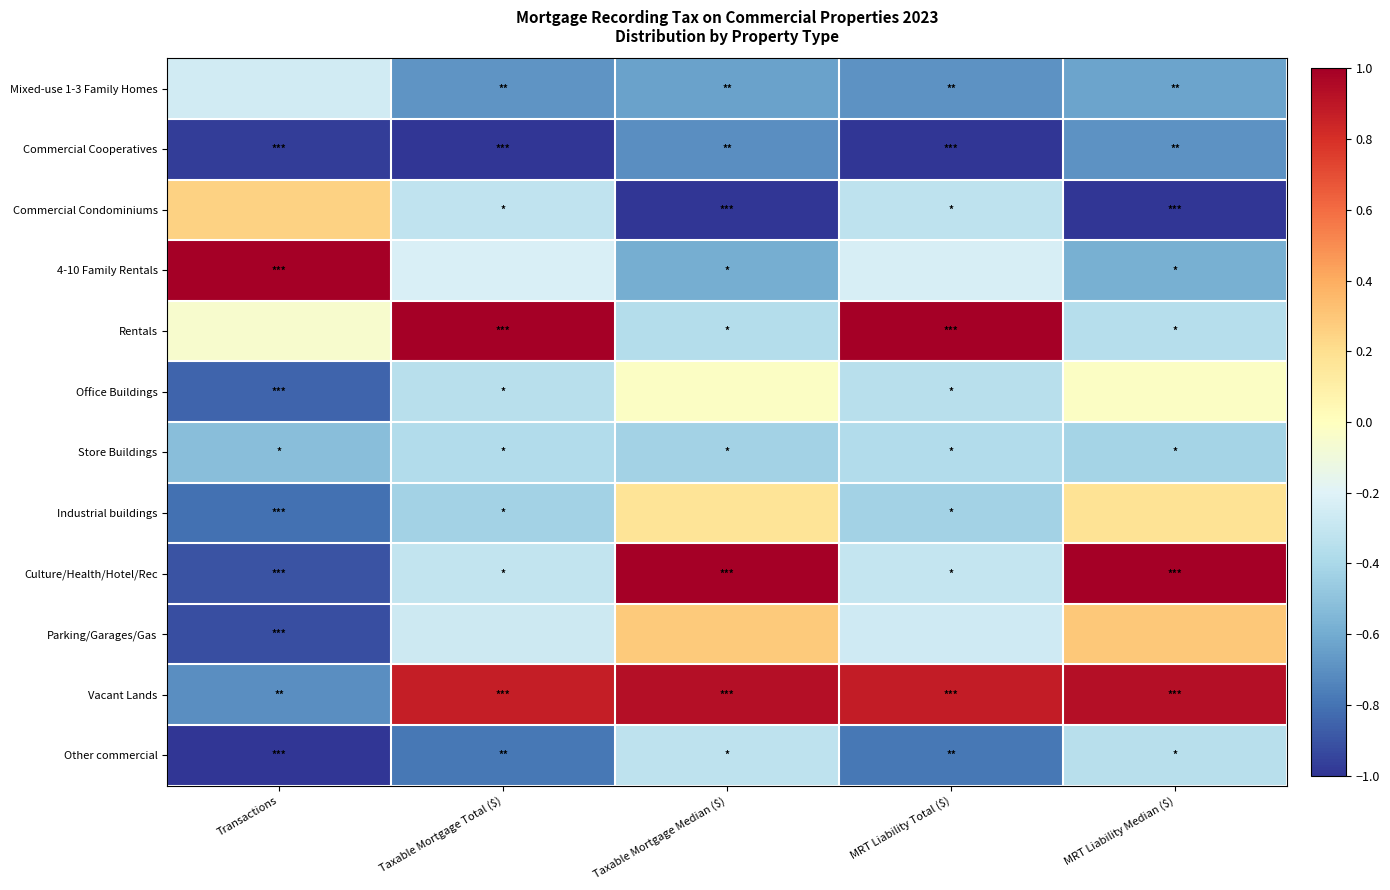

What is the spread (max minus min) of values at MRT Liability Total ($)?

2.0